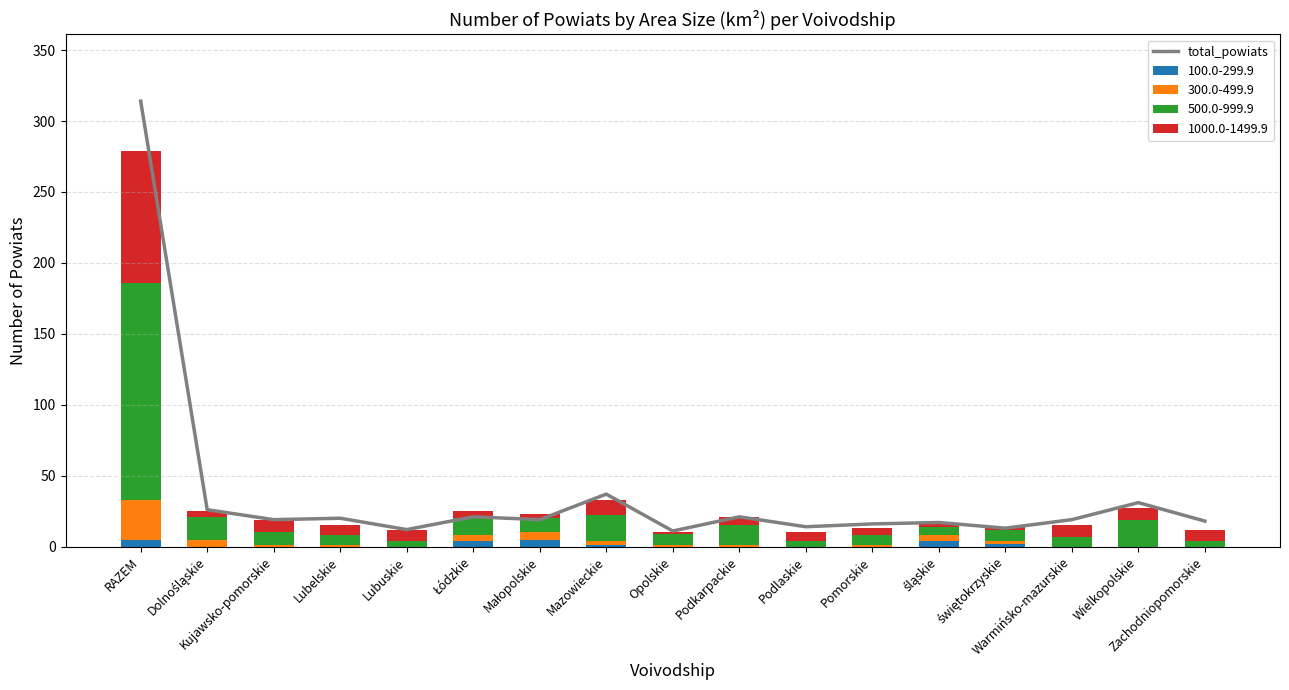

Reading left to right, list all the values displayed in this chart.

RAZEM=314	Dolnośląskie=26	Kujawsko-pomorskie=19	Lubelskie=20	Lubuskie=12	Łódzkie=21	Małopolskie=19	Mazowieckie=37	Opolskie=11	Podkarpackie=21	Podlaskie=14	Pomorskie=16	śląskie=17	świętokrzyskie=13	Warmińsko-mazurskie=19	Wielkopolskie=31	Zachodniopomorskie=18